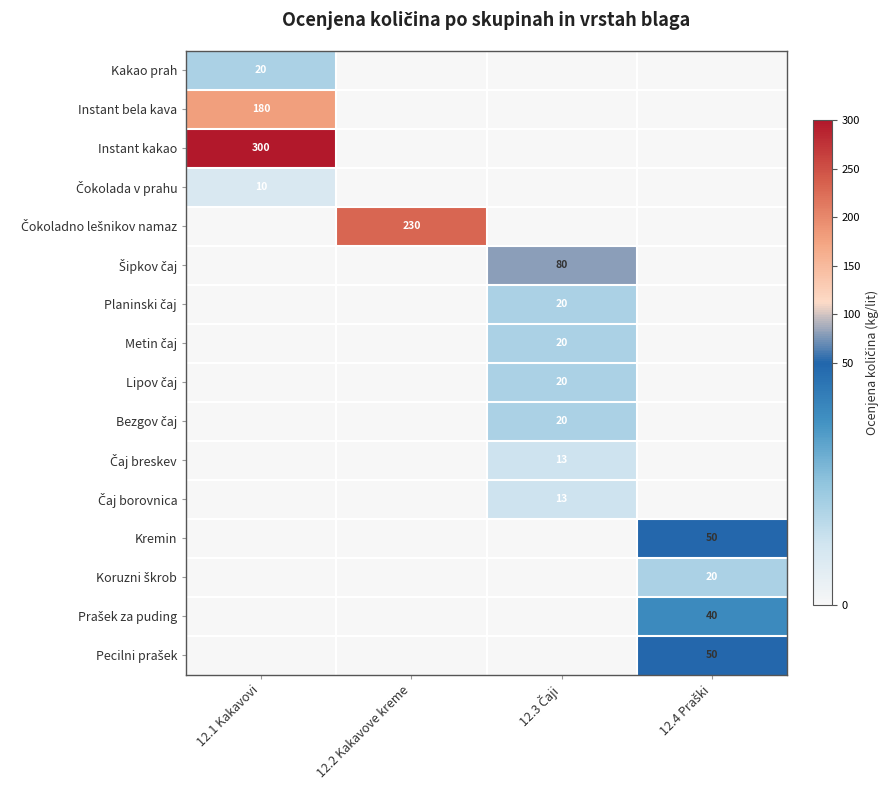

The Pecilni prašek series shows 0 at 12.2 Kakavove kreme. True or false?

True